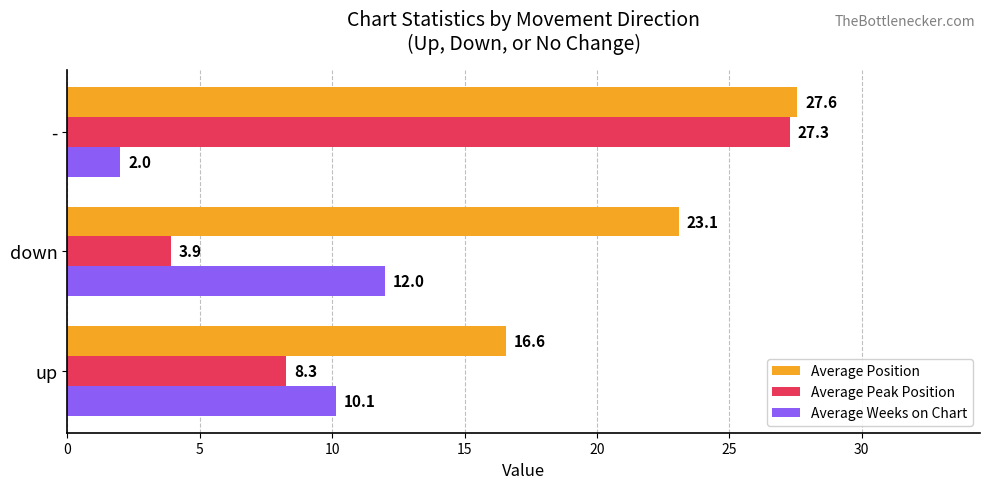

At how many categories does at least one series exceed 26?

1